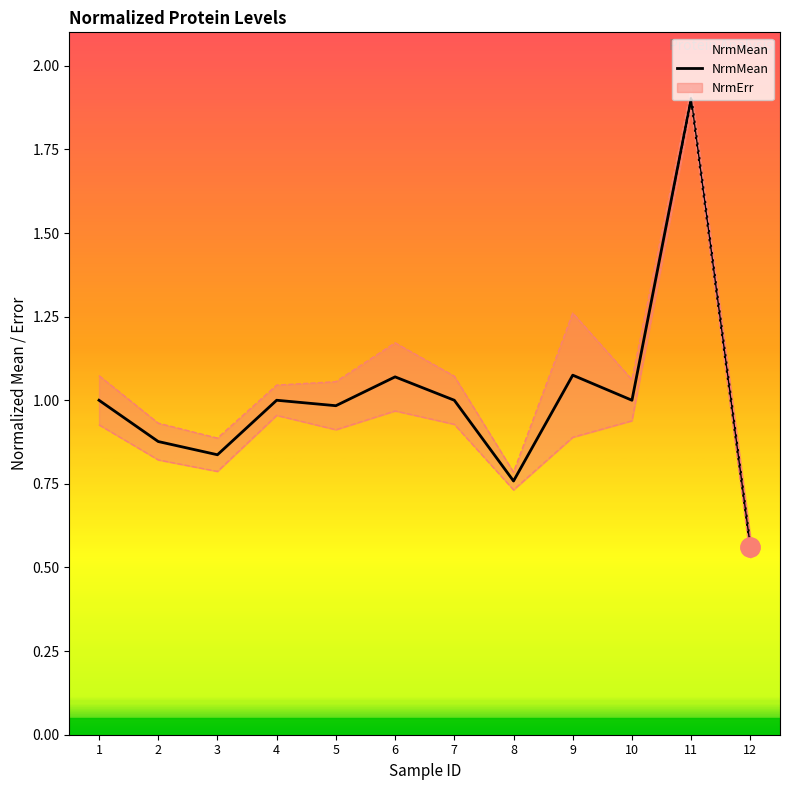

How many lines are shown in the chart?

1